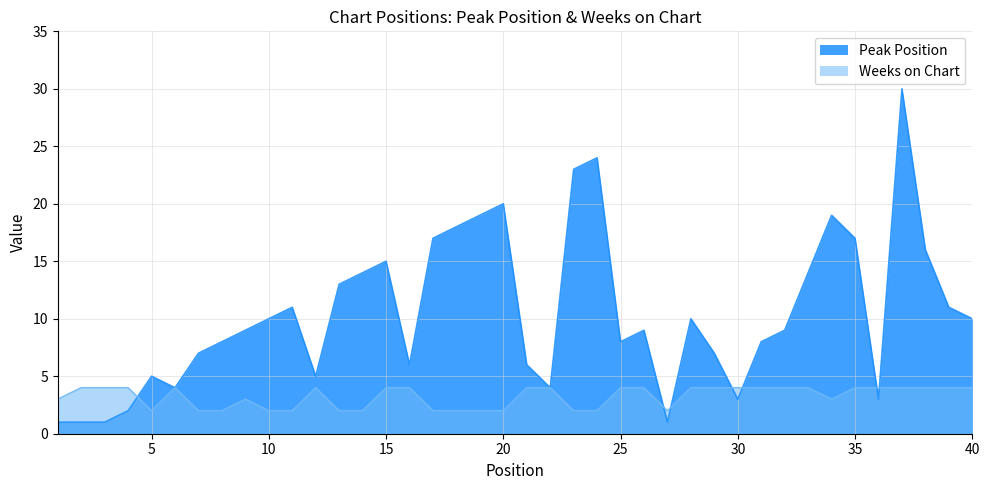

Reading right to left, extract all data points from this chart.

Peak Position: 40=10	39=11	38=16	37=30	36=3	35=17	34=19	33=14	32=9	31=8	30=3	29=7	28=10	27=1	26=9	25=8	24=24	23=23	22=4	21=6	20=20	19=19	18=18	17=17	16=6	15=15	14=14	13=13	12=5	11=11	10=10	9=9	8=8	7=7	6=4	5=5	4=2	3=1	2=1	1=1
Weeks on Chart: 40=4	39=4	38=4	37=4	36=4	35=4	34=3	33=4	32=4	31=4	30=4	29=4	28=4	27=2	26=4	25=4	24=2	23=2	22=4	21=4	20=2	19=2	18=2	17=2	16=4	15=4	14=2	13=2	12=4	11=2	10=2	9=3	8=2	7=2	6=4	5=2	4=4	3=4	2=4	1=3